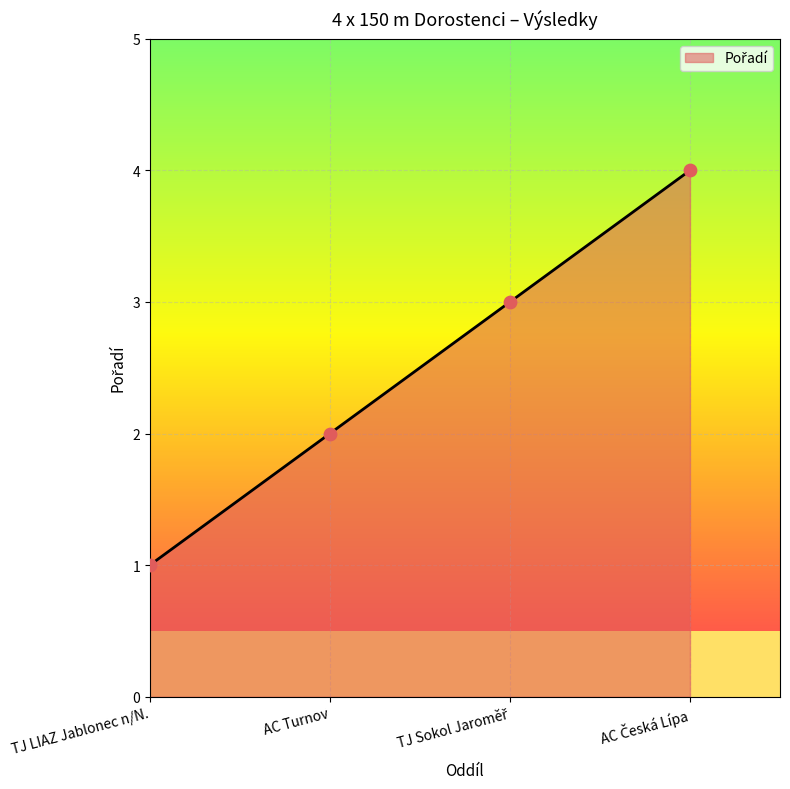

What is the change in value from TJ LIAZ Jablonec n/N. to AC Turnov?

+1